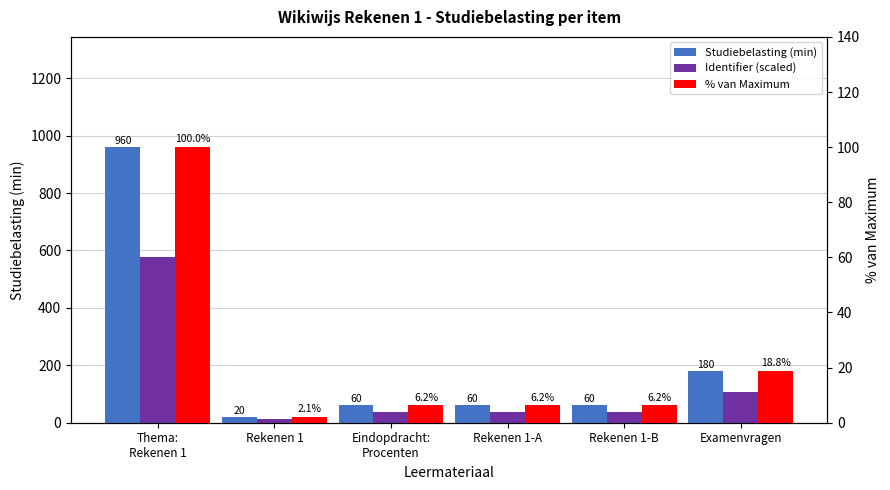

Is it true that % van Maximum equals 11.8 at Examenvragen?

False